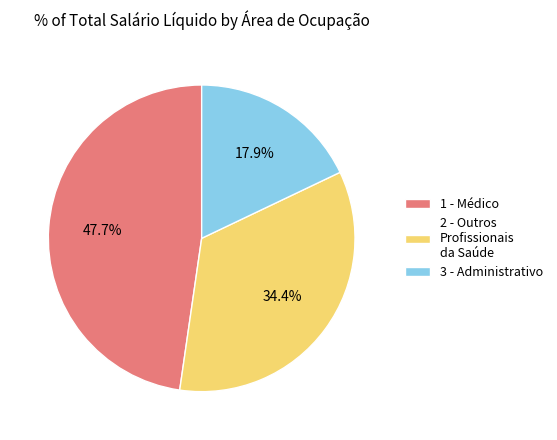

What is the total percentage of 1 - Médico and 3 - Administrativo?

65.6%